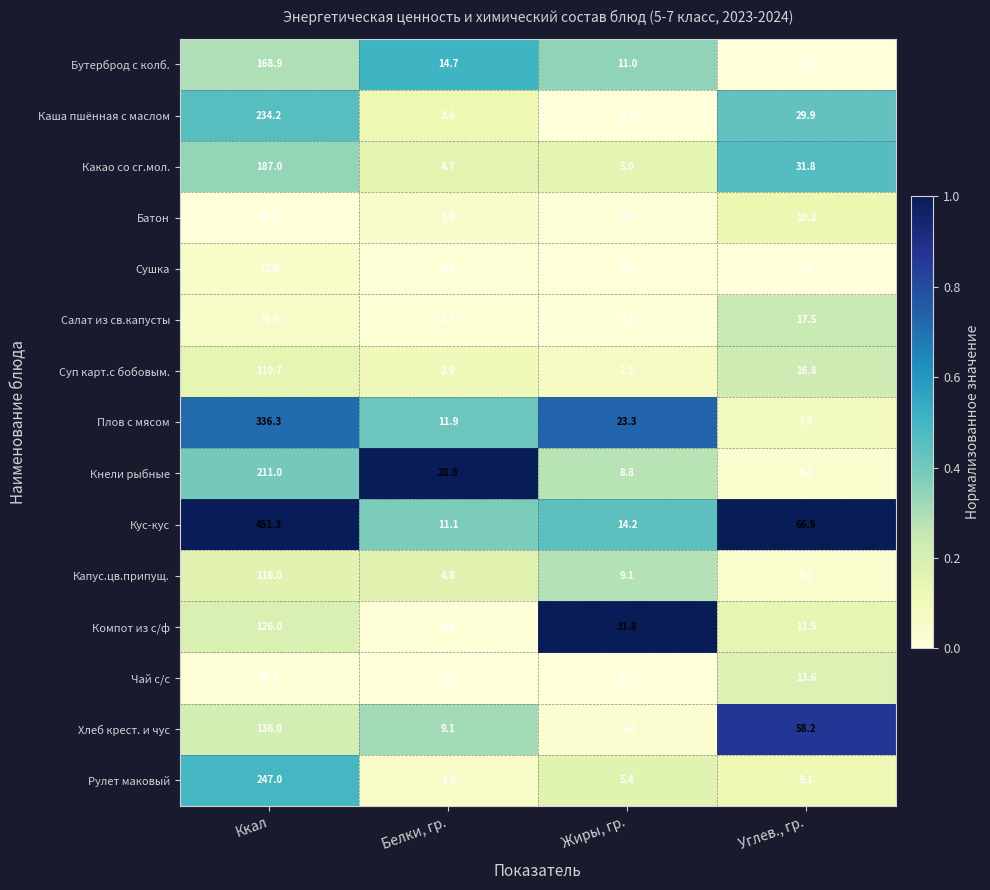

Rank the categories by Каша пшённая с маслом value from highest to lowest.

Ккал, Углев., гр., Белки, гр., Жиры, гр.